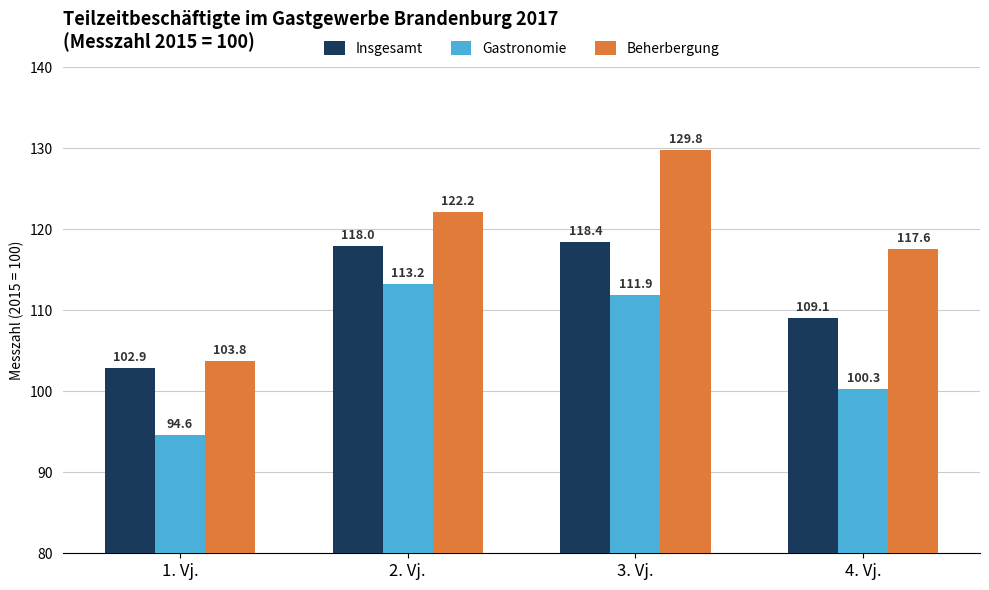

Rank the series by their maximum value, from highest to lowest.

Beherbergung, Insgesamt, Gastronomie